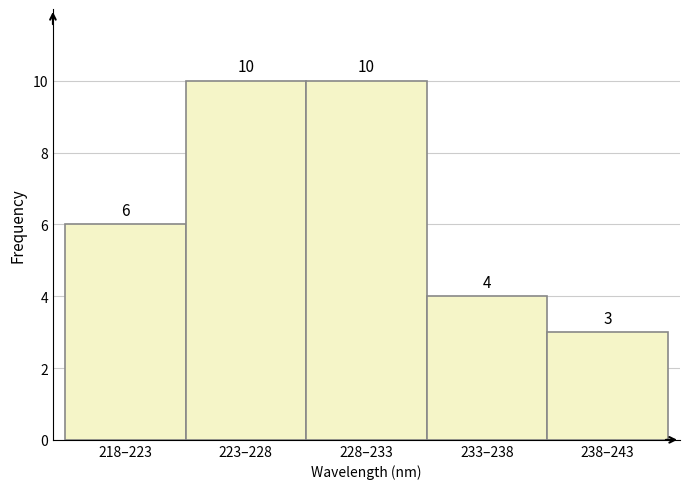

Reading left to right, what are all the values shown in this chart?

6	10	10	4	3